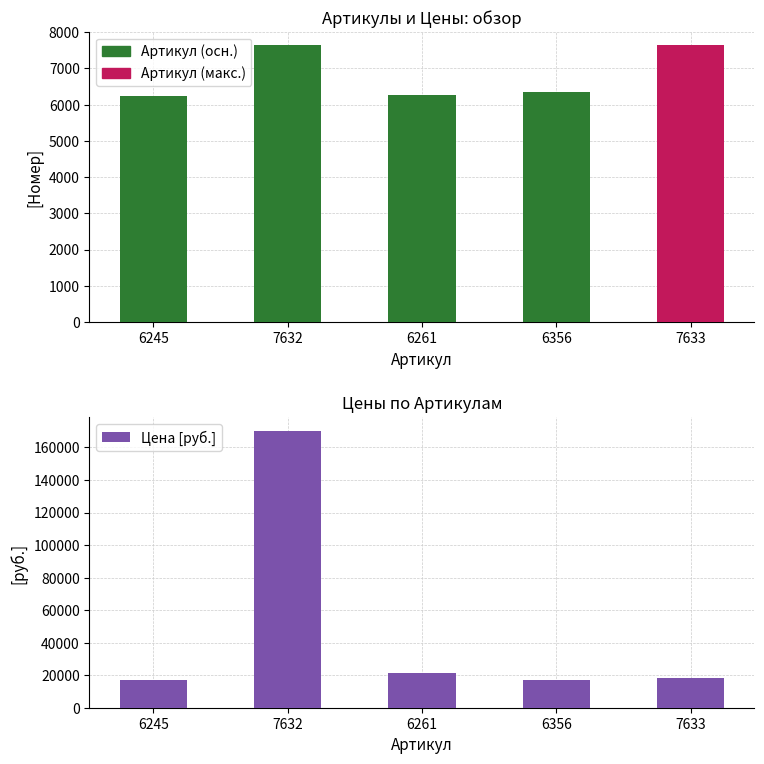

Which label corresponds to the largest value in the chart?

7632